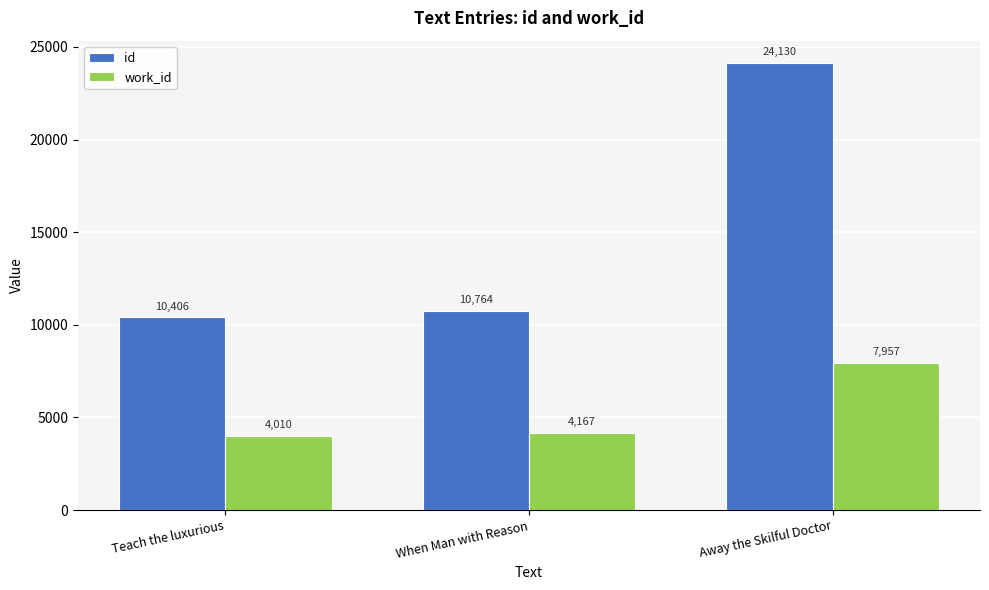

Which series has the widest spread of values?

id